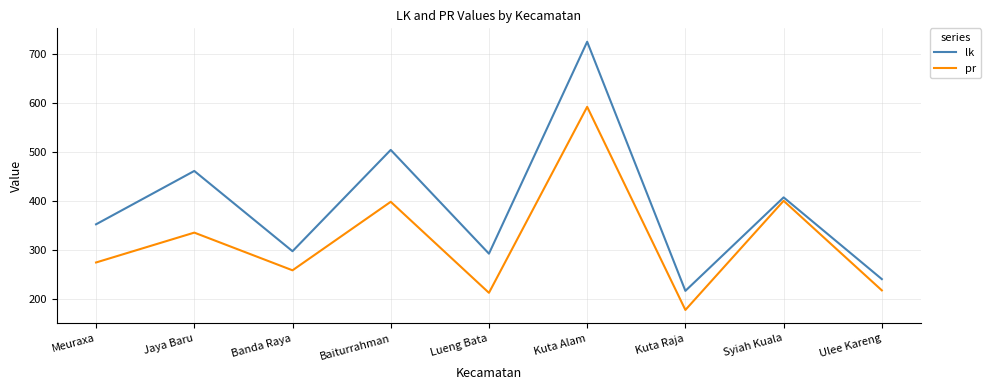

What is the difference between the pr values at Lueng Bata and Kuta Alam?

380